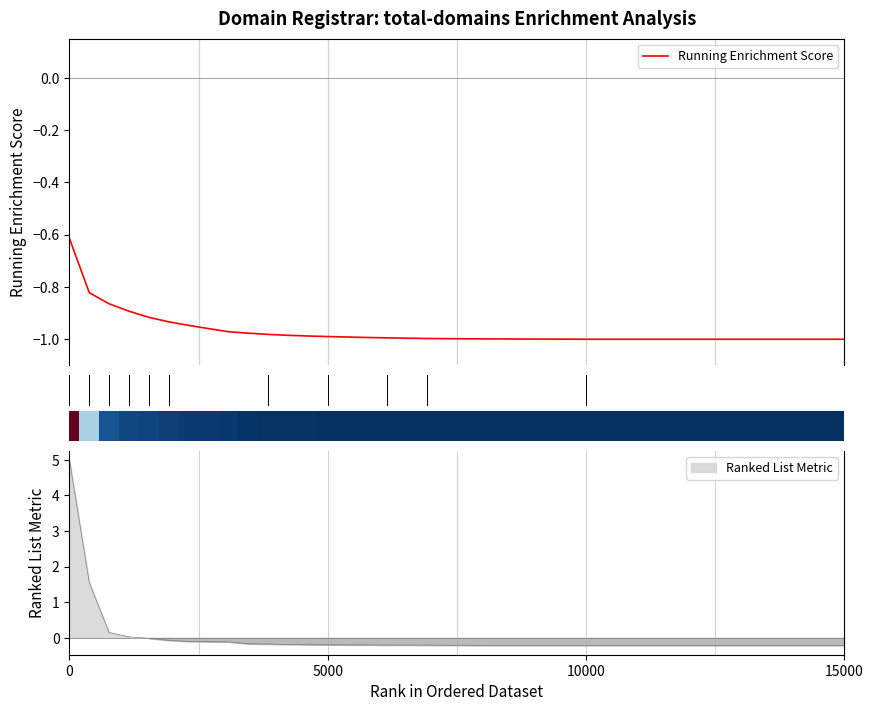

True or false: there are more than 2 points higher than both neighbors.

False